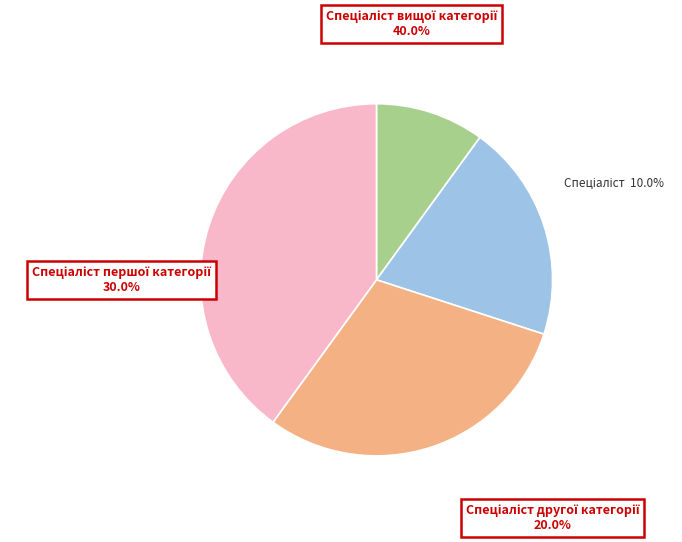

How many segments does this pie chart have?

4